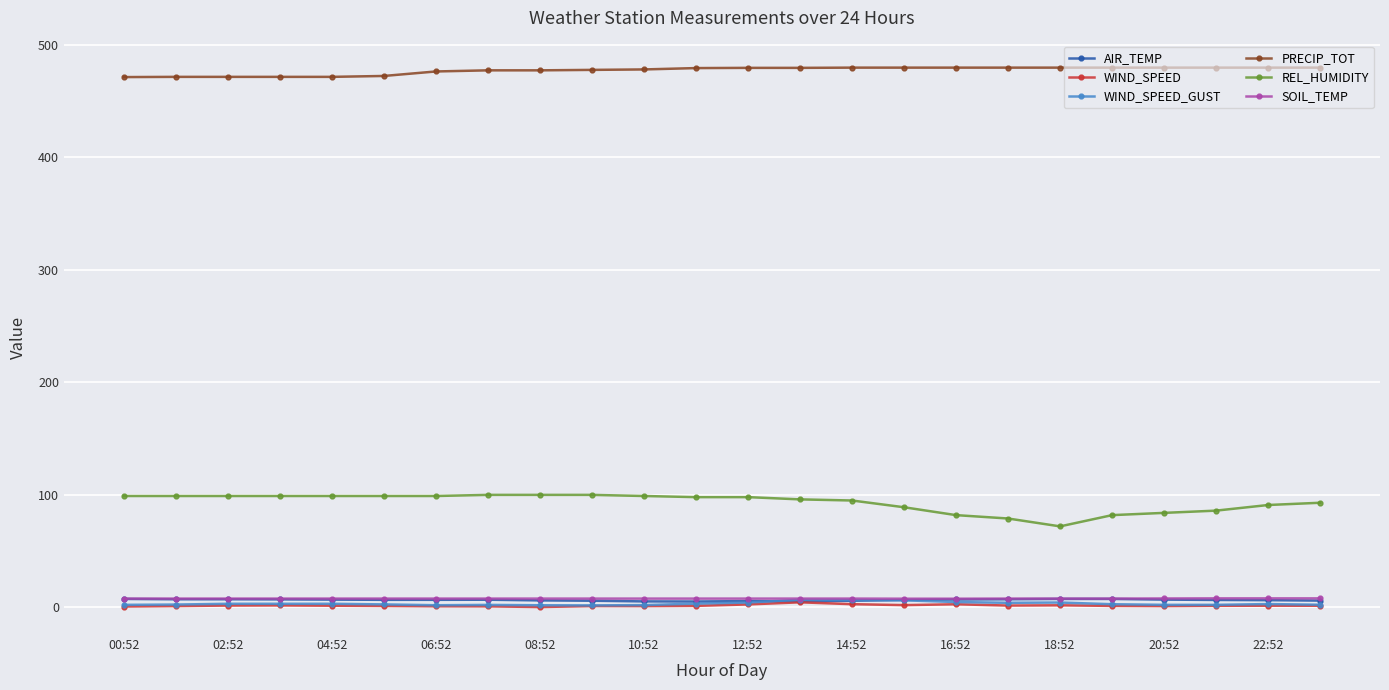

True or false: AIR_TEMP and REL_HUMIDITY cross at least once.

False